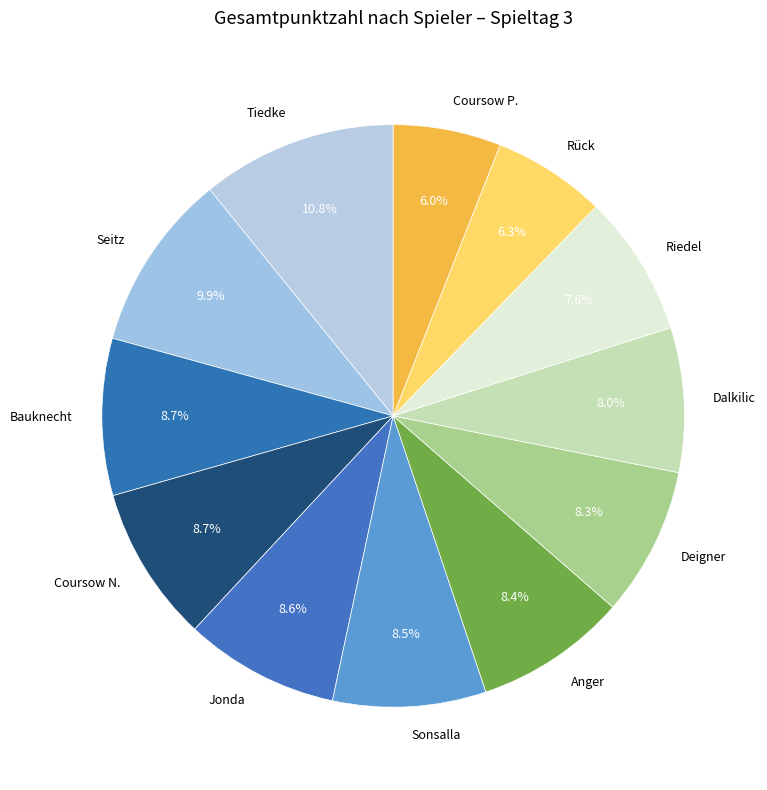

Between Seitz and Sonsalla, which is larger?

Seitz